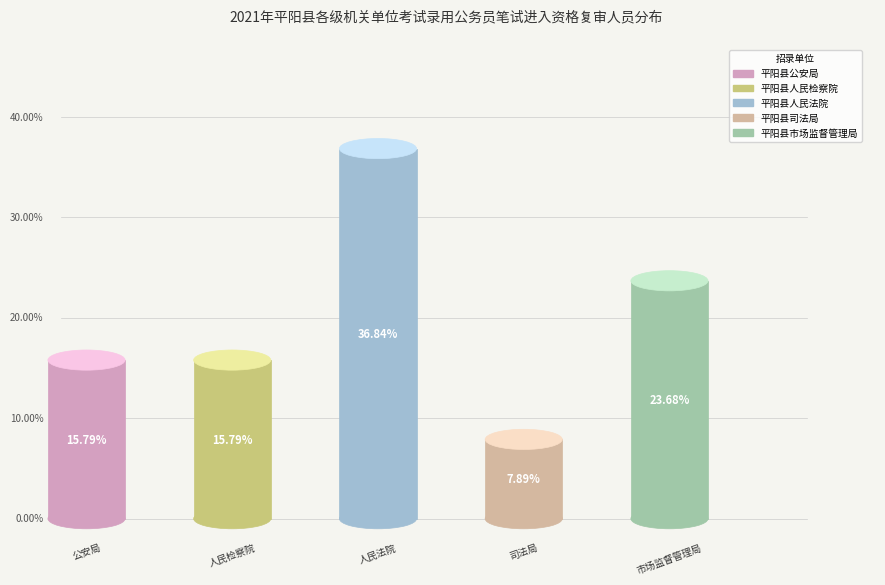

Which slice is the largest?

平阳县人民法院